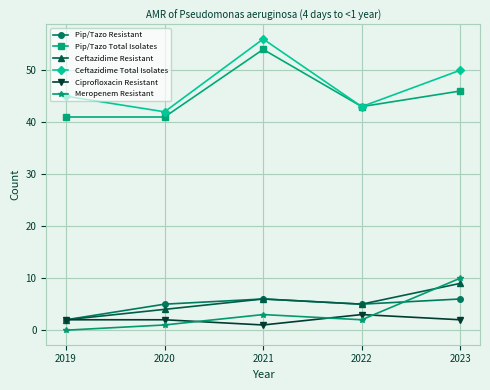

What are all the series names shown in the legend?

Pip/Tazo Resistant, Pip/Tazo Total Isolates, Ceftazidime Resistant, Ceftazidime Total Isolates, Ciprofloxacin Resistant, Meropenem Resistant